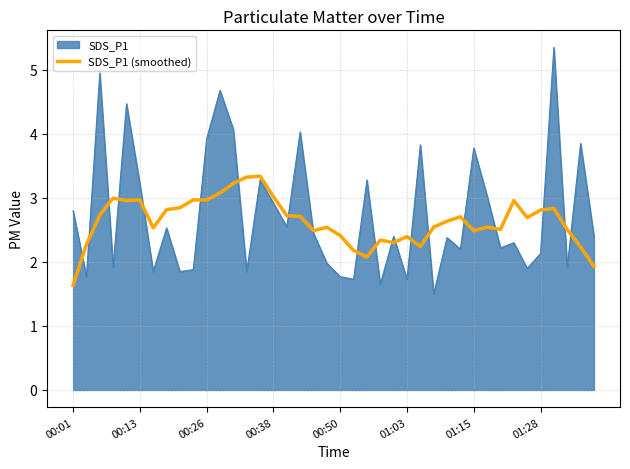

Rank the series by their maximum value, from highest to lowest.

SDS_P1, SDS_P1 (smoothed)